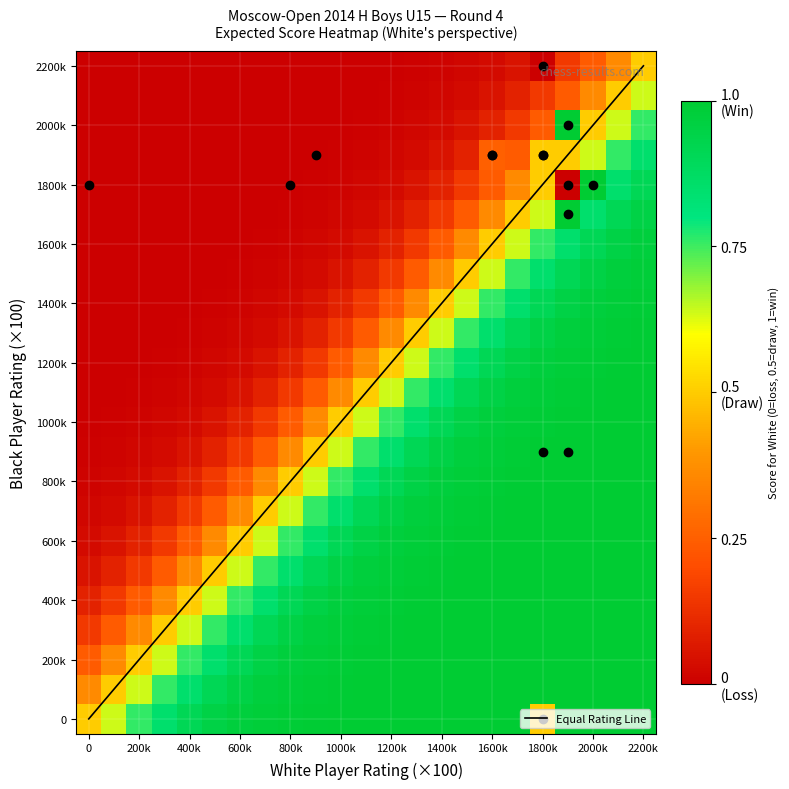

Which series has the widest spread of values?

Equal Rating Line